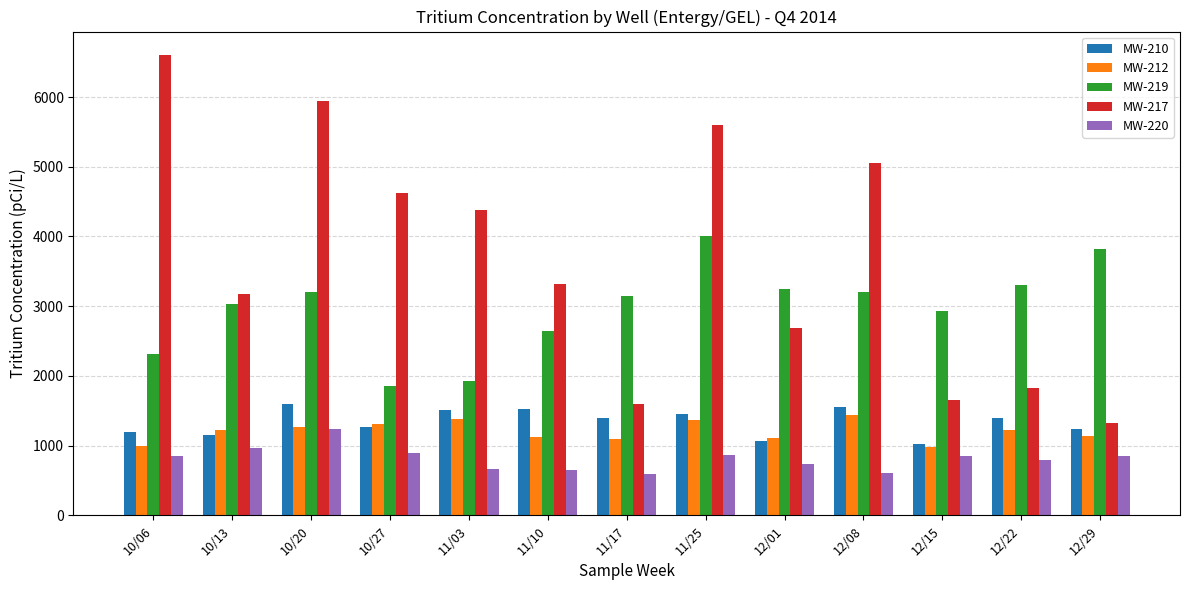

The MW-210 series shows 1450 at 11/25. True or false?

True